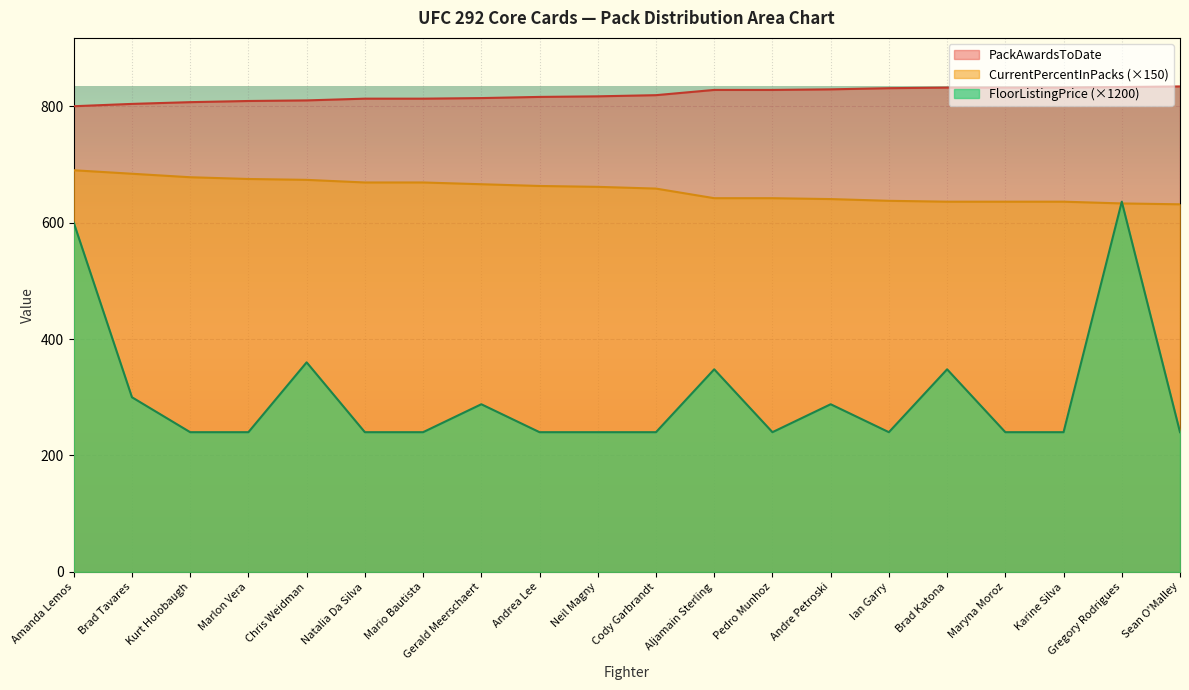

Is it true that PackAwardsToDate equals 832.0 at Maryna Moroz?

True